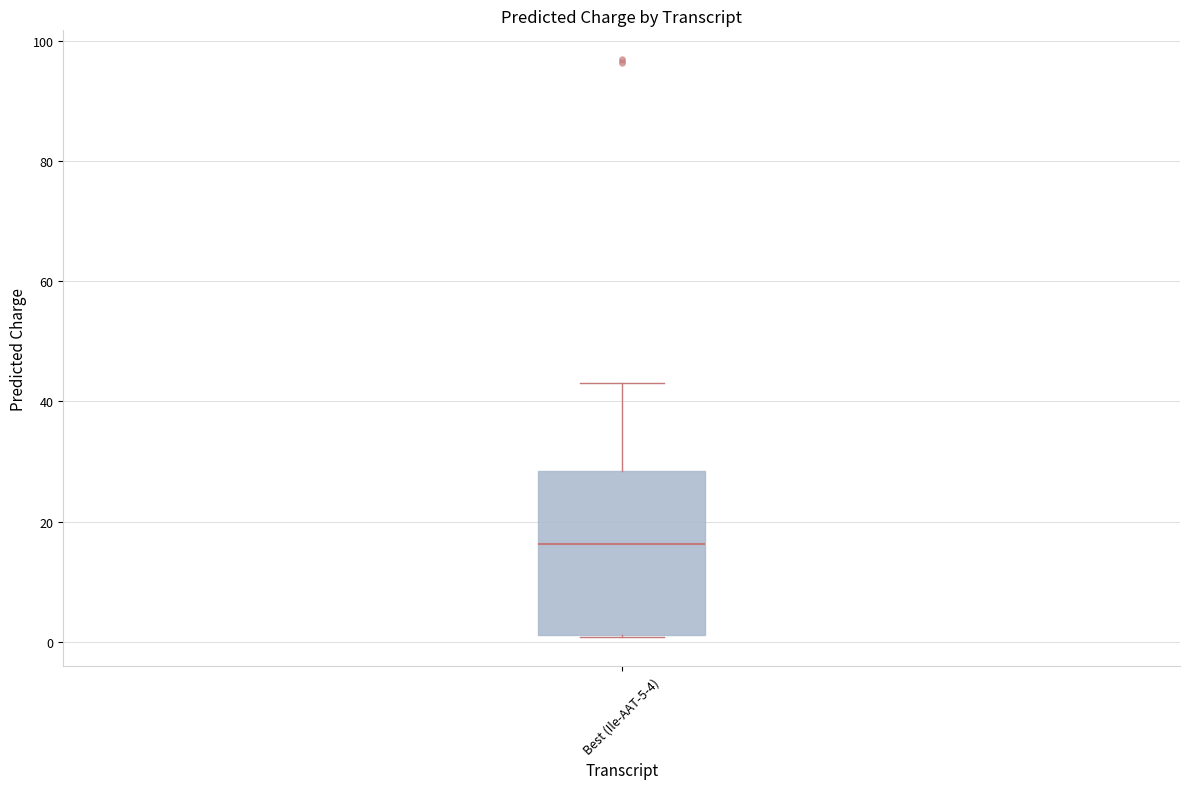

Where does the upper whisker of the box for Best (Ile-AAT-5-4) end on the y-axis? The values are not printed on the chart, so give them approximately, as read against the axis.

44